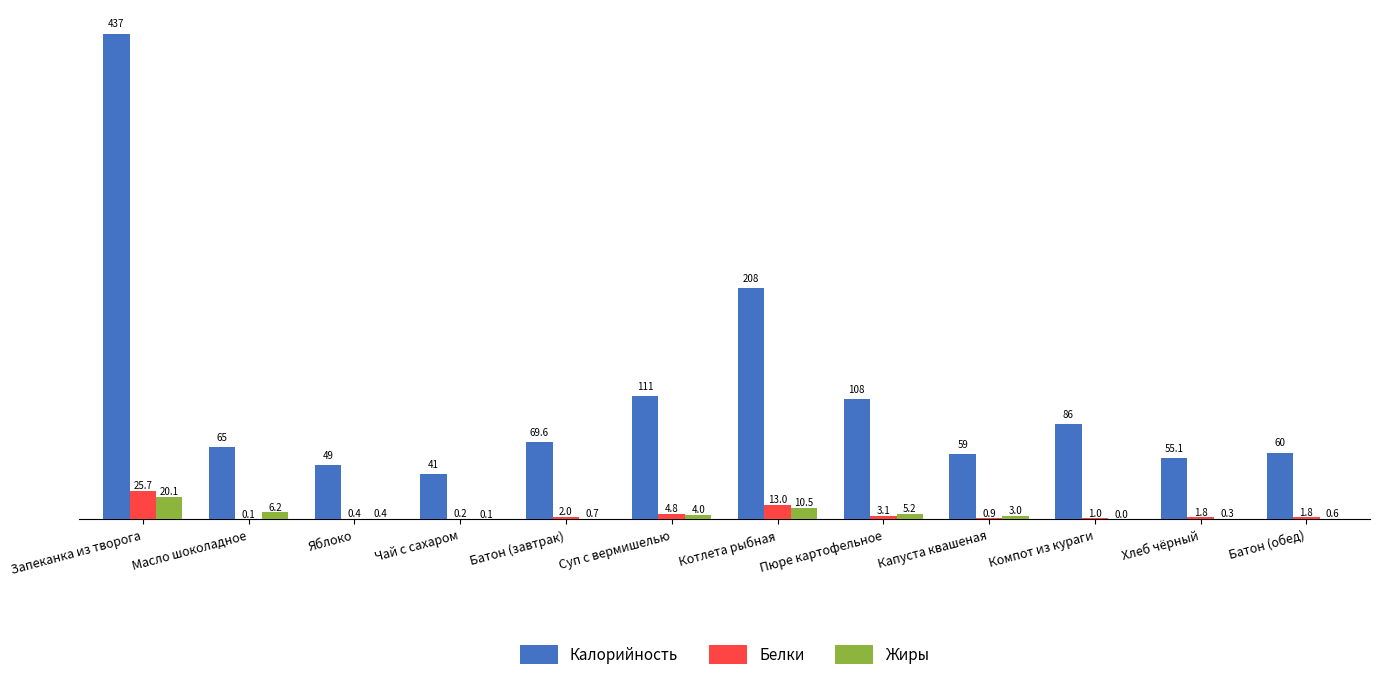

The value of Жиры at Суп с вермишелью is 4.0. True or false?

True